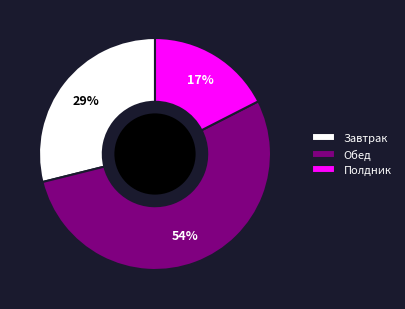

Rank the categories by value from highest to lowest.

Обед, Завтрак, Полдник